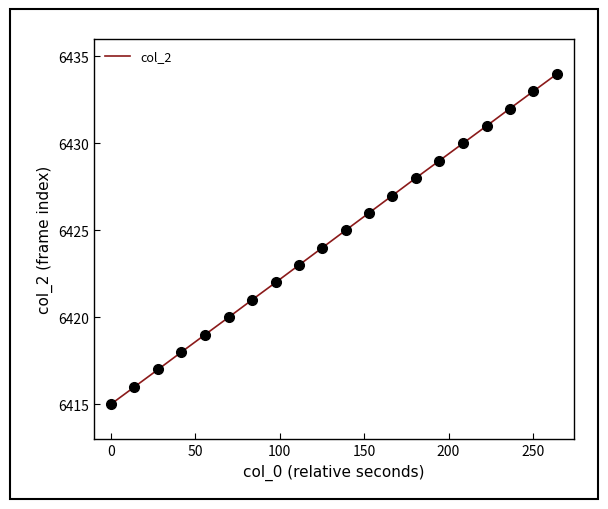

What is the difference between the maximum and minimum values?

19